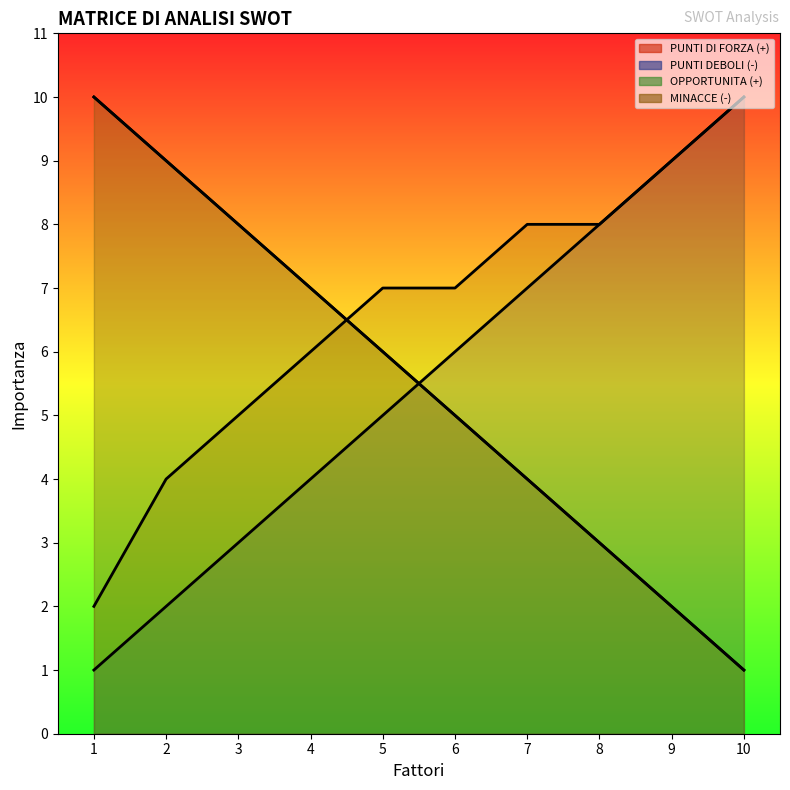

True or false: PUNTI DEBOLI (-) and MINACCE (-) cross at least once.

False